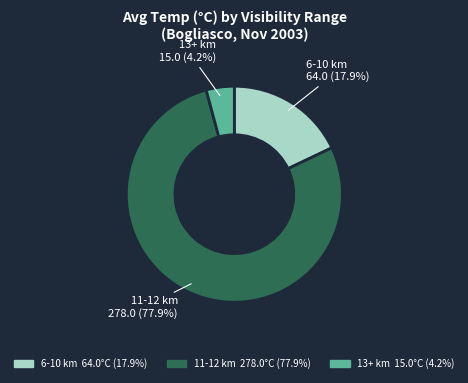

Is there any slice that represents more than half of the pie?

Yes